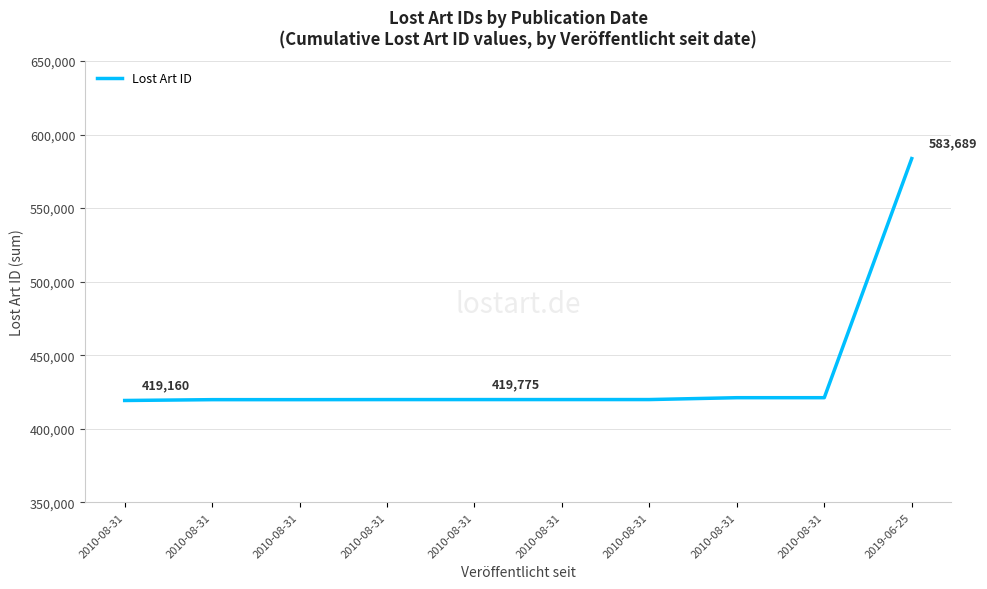

How many lines are shown in the chart?

1